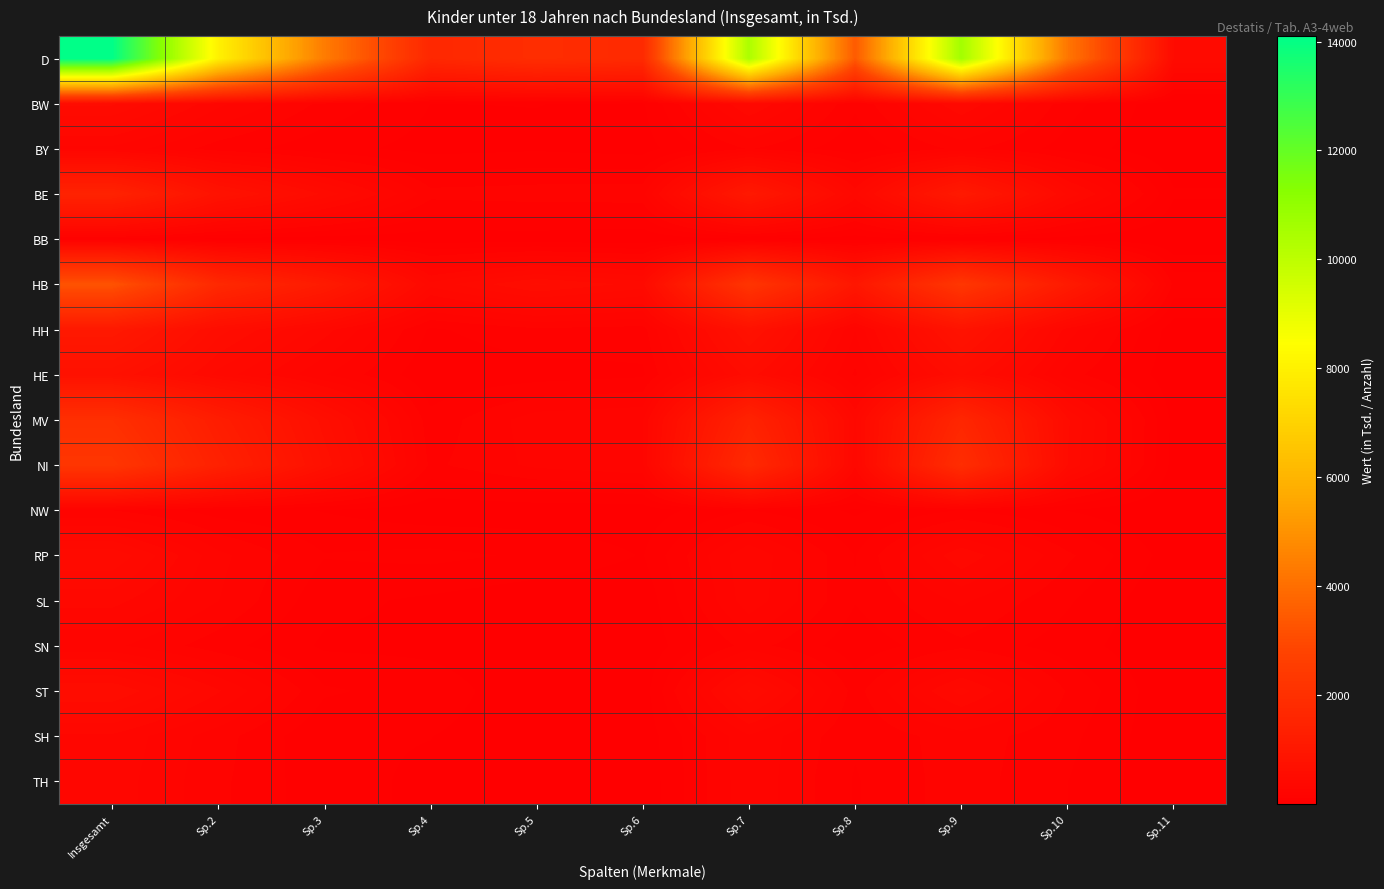

What is the spread (max minus min) of values at Sp.2?

7996